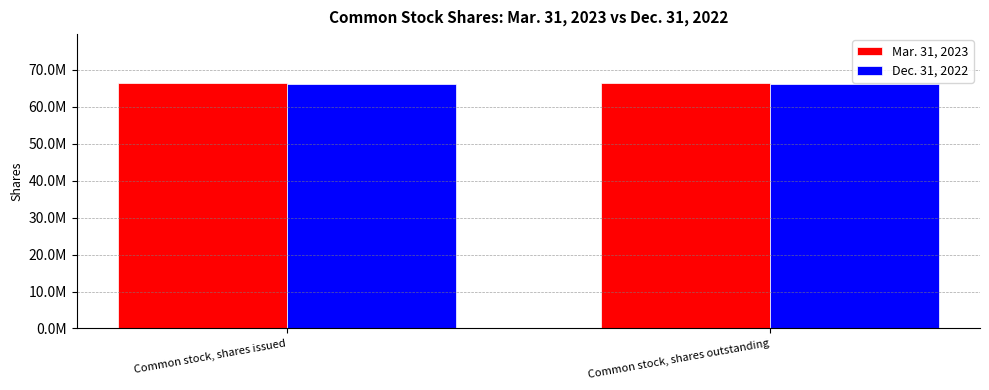

List the series in order of their overall mean, lowest first.

Dec. 31, 2022, Mar. 31, 2023